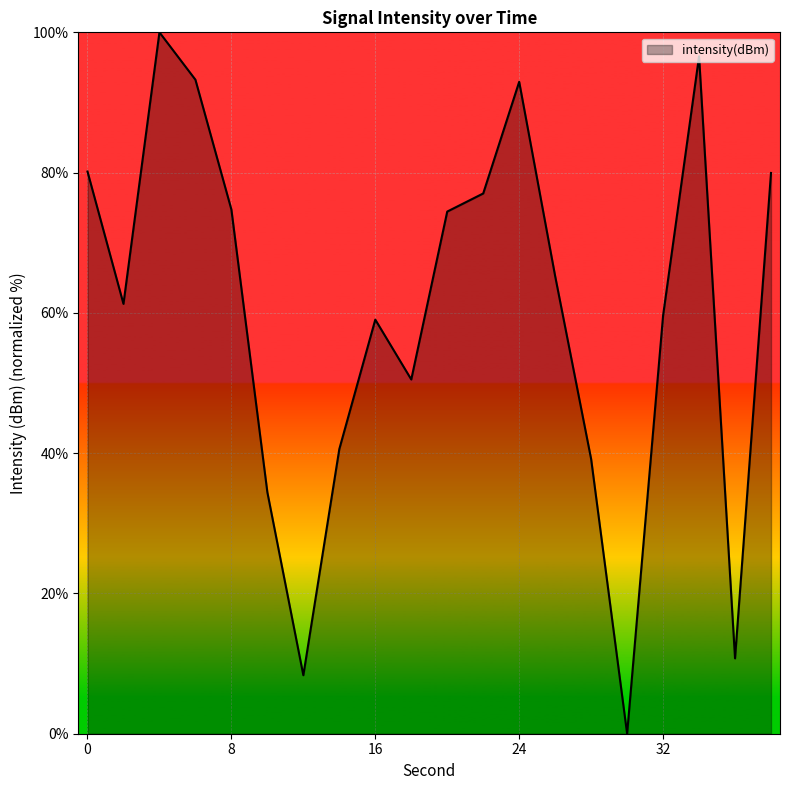

What is the difference between the maximum and minimum values?

100.0